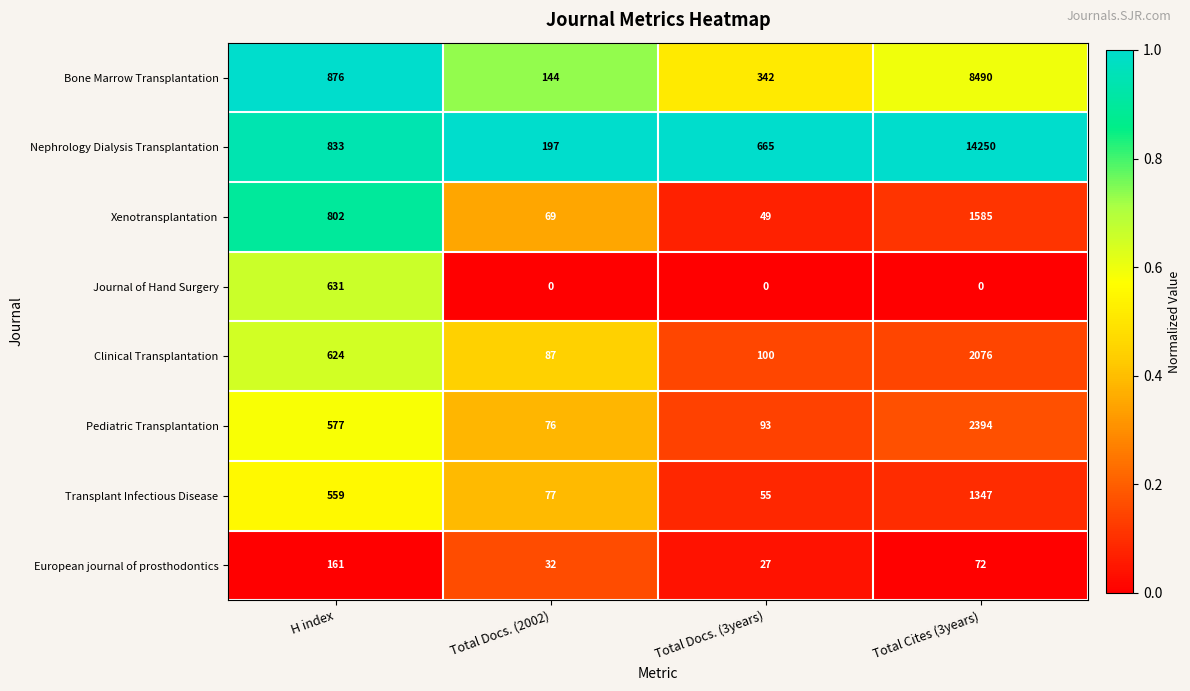

Which series changed the most between Total Docs. (2002) and Total Cites (3years)?

Nephrology Dialysis Transplantation